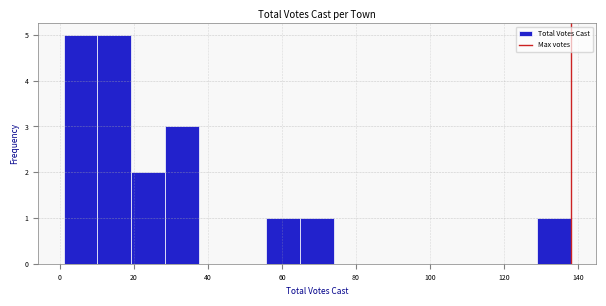

Reading left to right, transcribe this chart: for each bar, give the range it covers on the x-axis and its height. Neither the bar edges nor the heights are printed on the chart, so give them approximately, as read against the axes.

2 to 10: 5
10 to 20: 5
20 to 28: 2
28 to 38: 3
38 to 46: 0
46 to 56: 0
56 to 64: 1
64 to 74: 1
74 to 84: 0
84 to 92: 0
92 to 102: 0
102 to 110: 0
110 to 120: 0
120 to 128: 0
128 to 138: 1